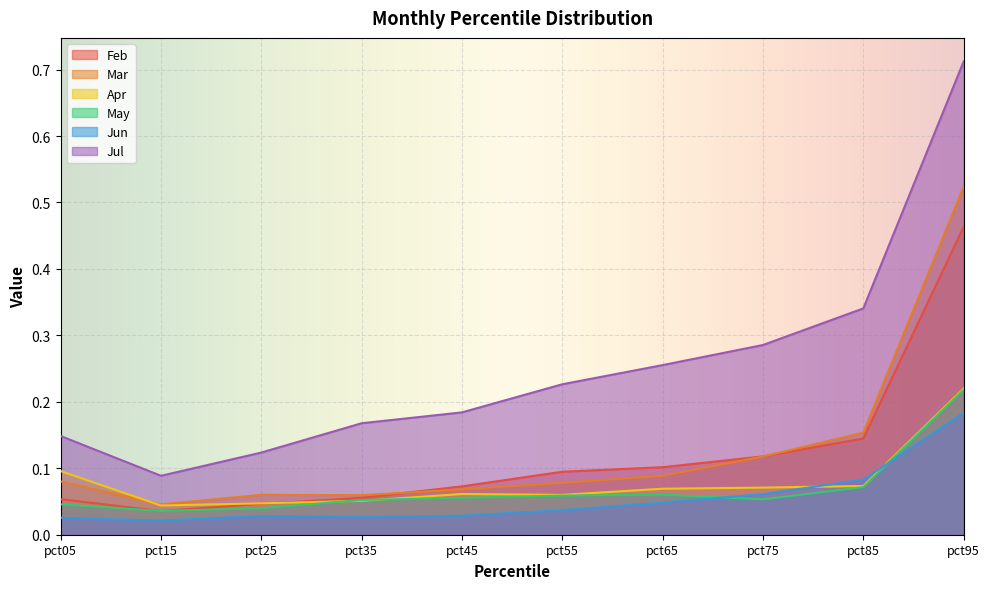

What is the difference between the maximum and minimum values in the Apr series?

0.2